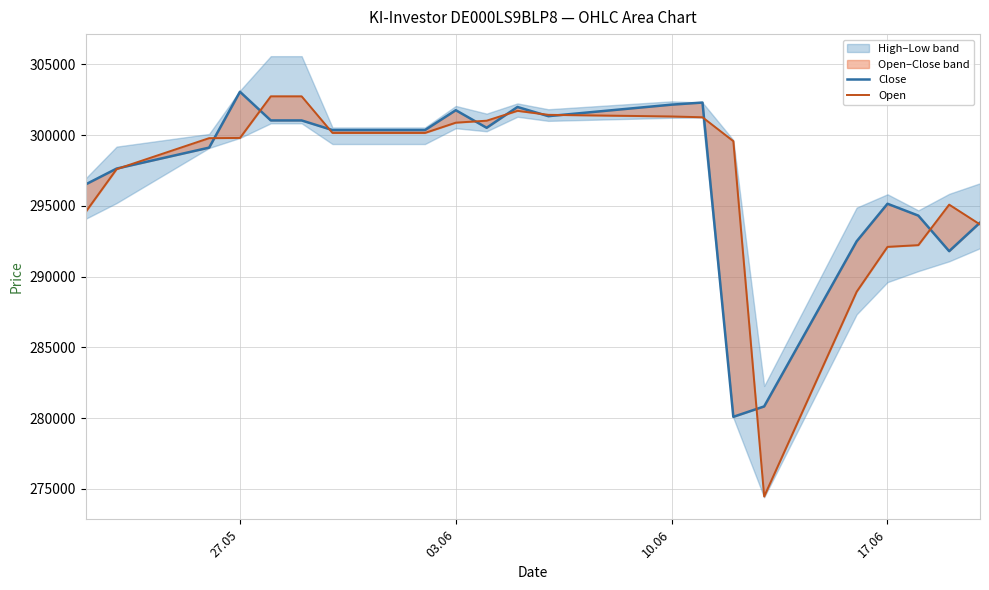

How many lines are shown in the chart?

2